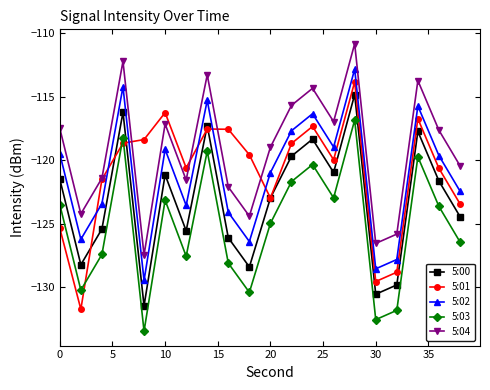

What is the minimum value for 5:04?

-127.4